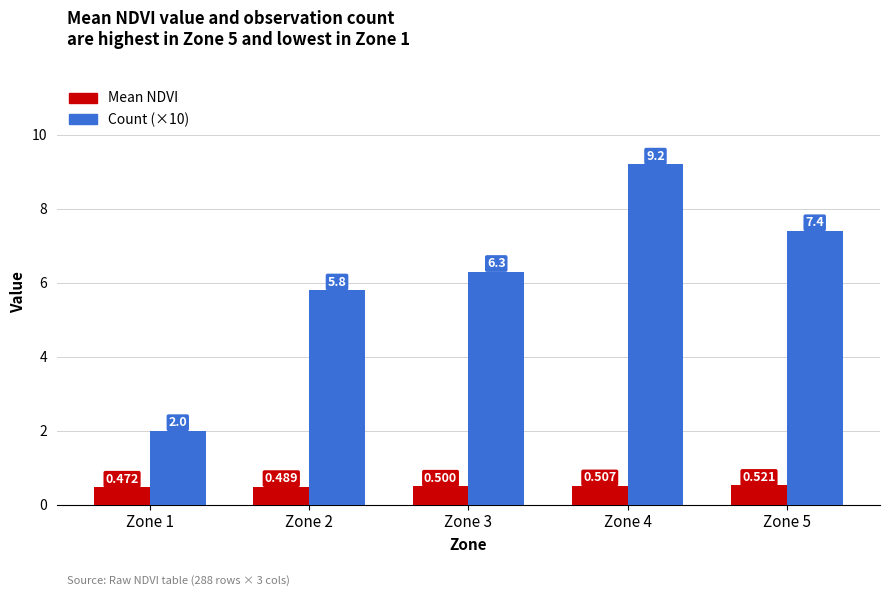

How many bars are there in total?

10